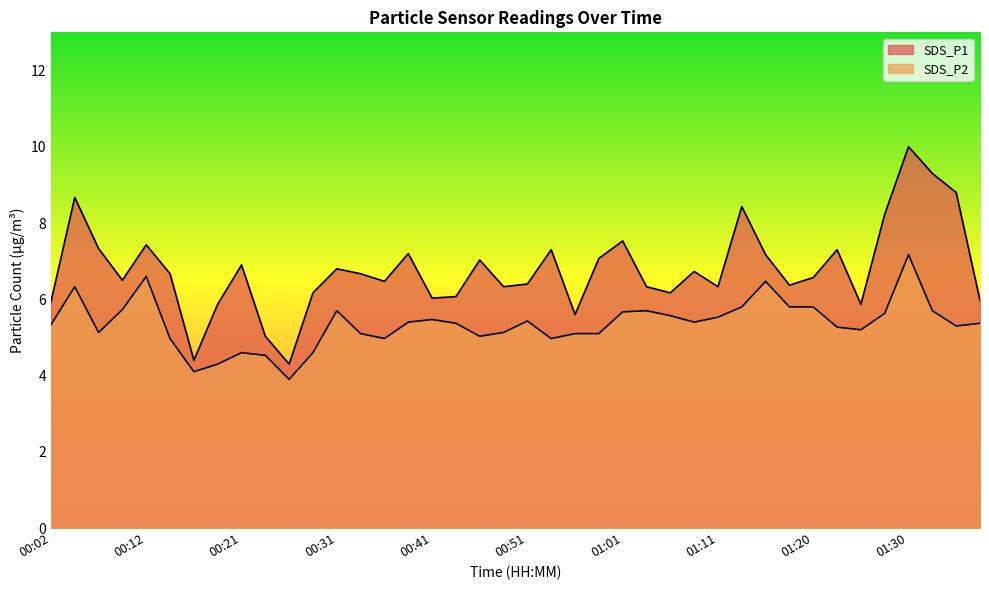

Count the number of data series in this chart.

2